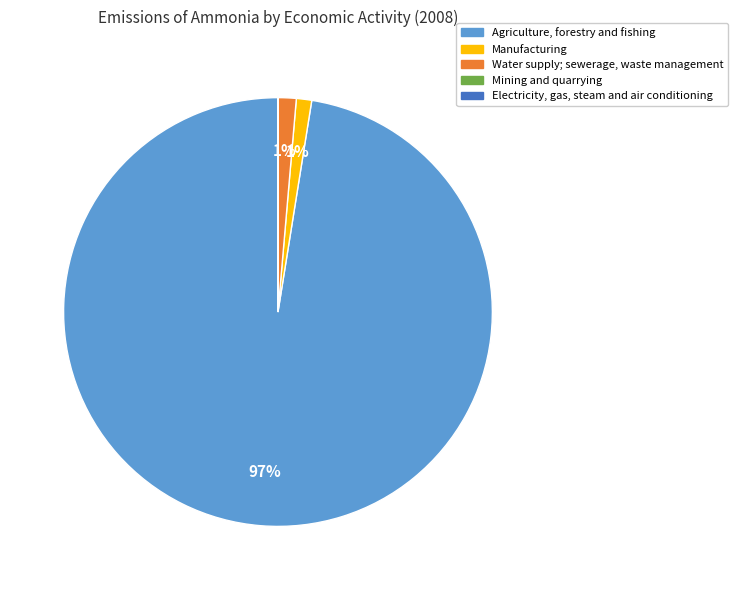

Combined, do Manufacturing and Water supply; sewerage, waste management account for over 50%?

No